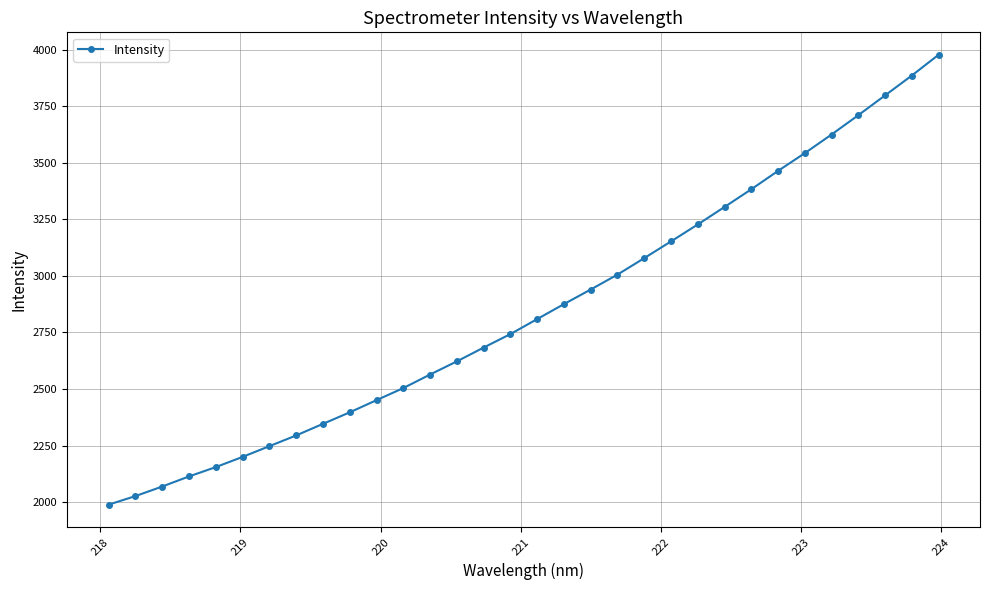

True or false: the data has more than 2 interior local peaks.

False